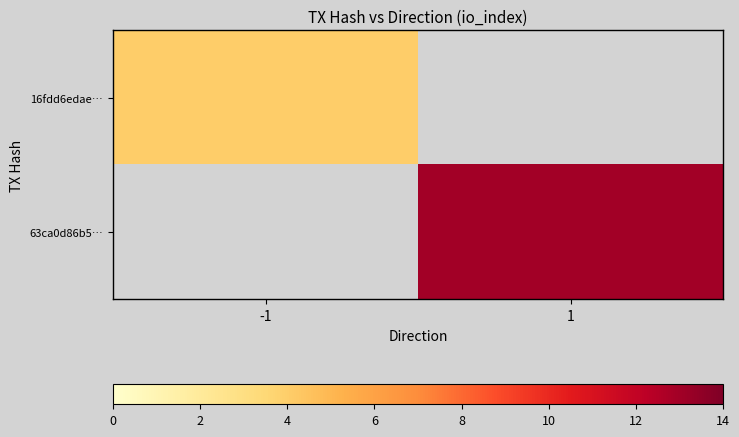

Rank the series at 1 from lowest to highest value.

16fdd6edae…, 63ca0d86b5…